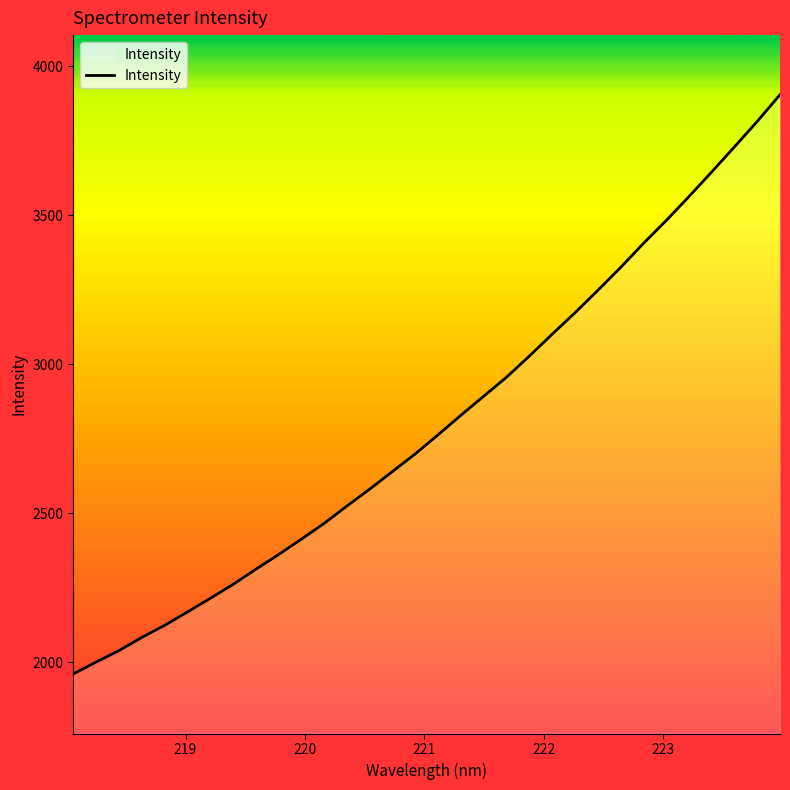

What is the maximum value shown in the chart?

3903.9